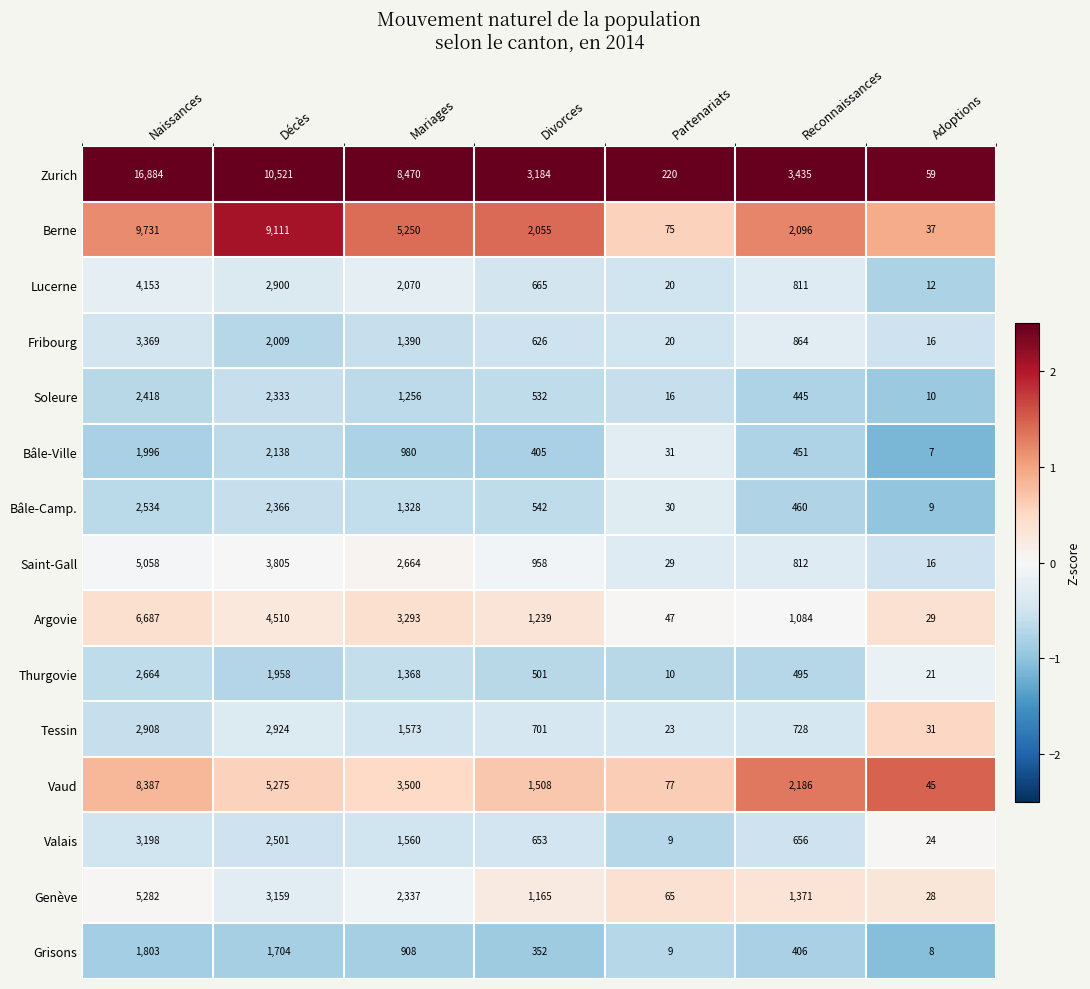

List the series in order of their peak value, lowest first.

Grisons, Bâle-Ville, Soleure, Bâle-Camp., Thurgovie, Tessin, Valais, Fribourg, Lucerne, Saint-Gall, Genève, Argovie, Vaud, Berne, Zurich